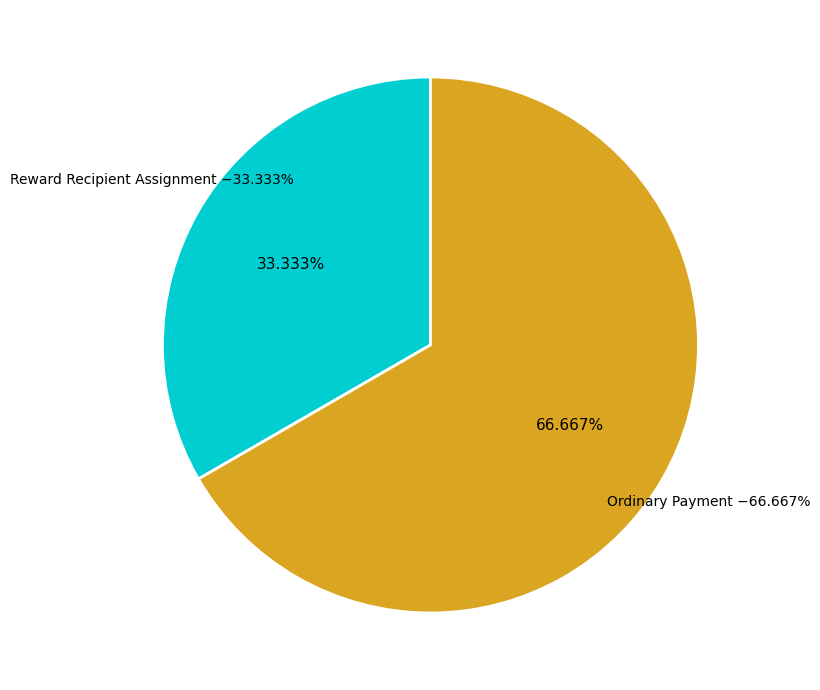

True or false: Ordinary Payment (900497) accounts for 77% of the total.

False